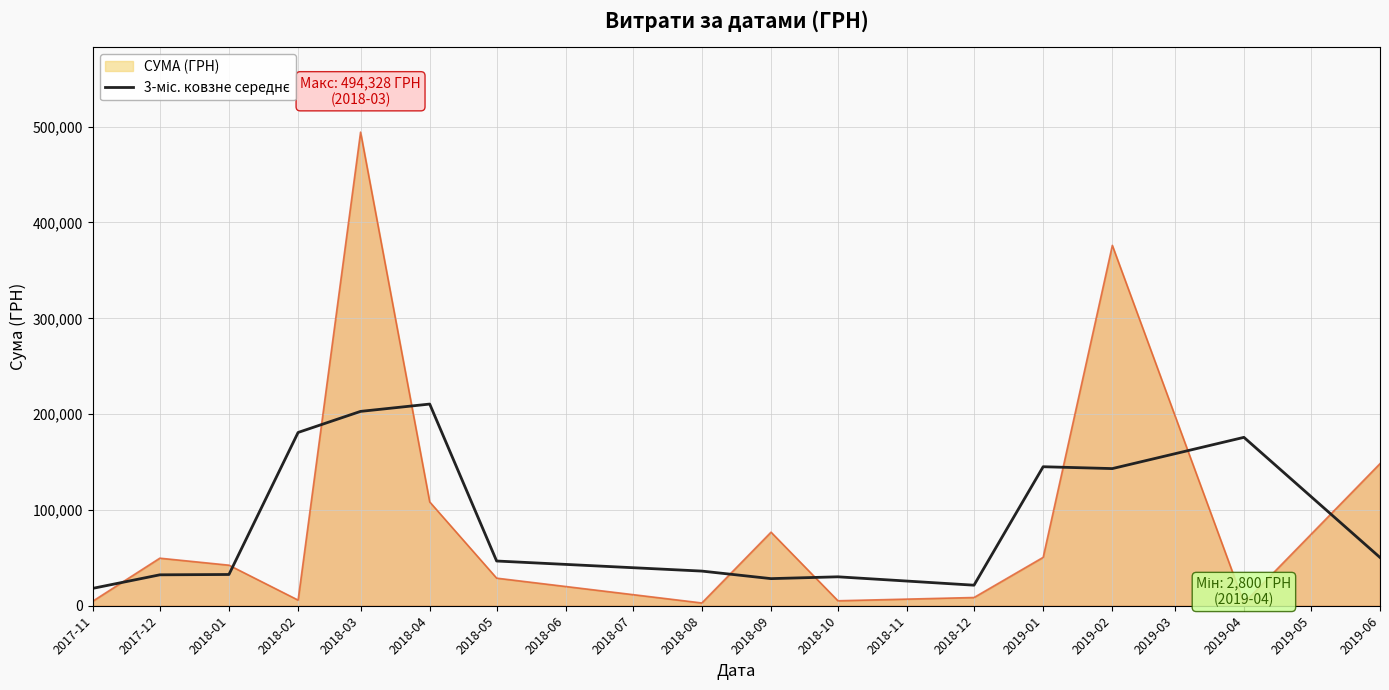

What is the total value across all series at 2018-03?

697180.0